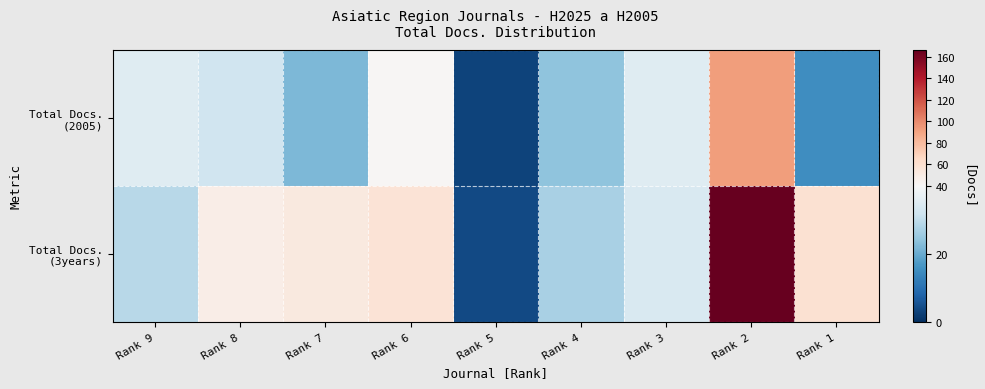

Which label corresponds to the smallest value in the chart?

Rank 5